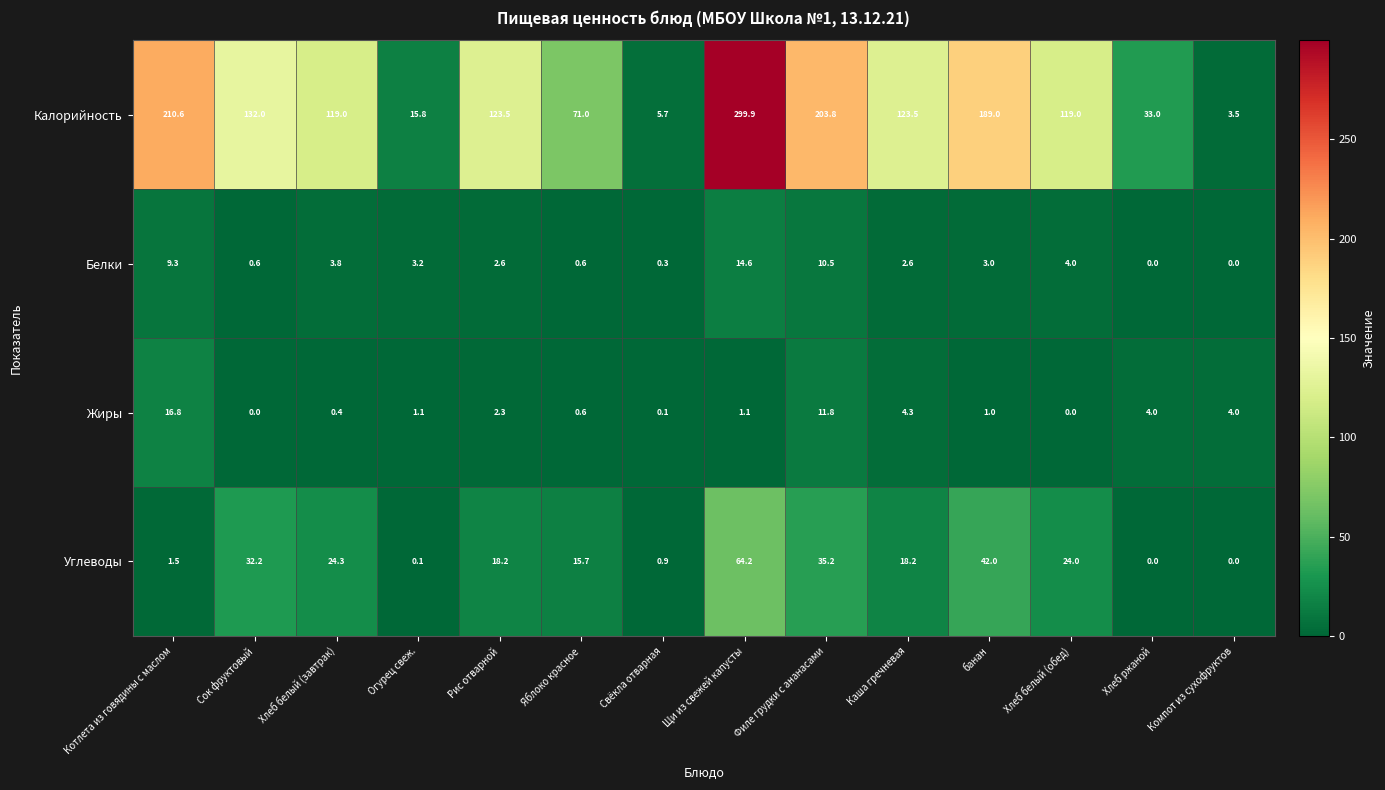

How many series are shown in this chart?

4